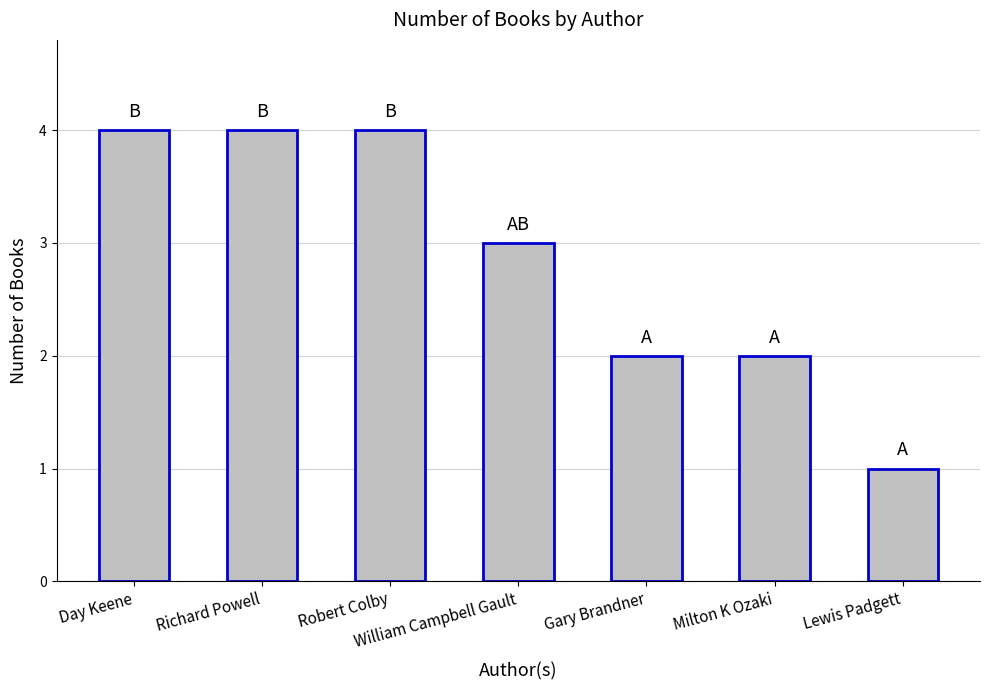

At which category does the chart reach its minimum across all series?

Lewis Padgett